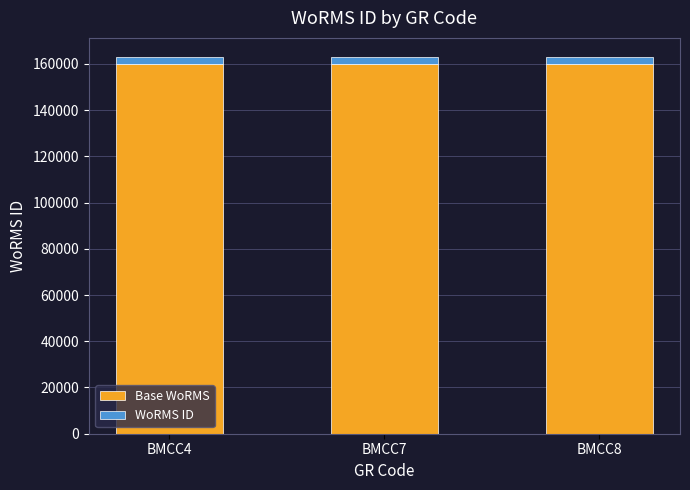

What is the average value of the Base WoRMS series?

160000